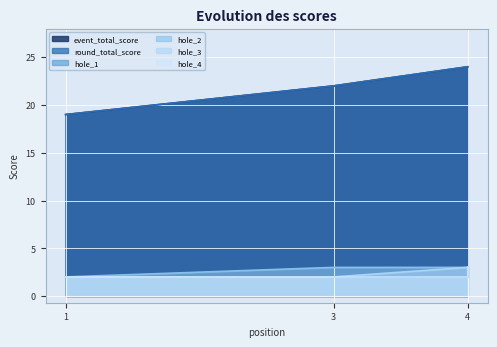

What is the value of the hole_2 point at the 4th from the left?

3